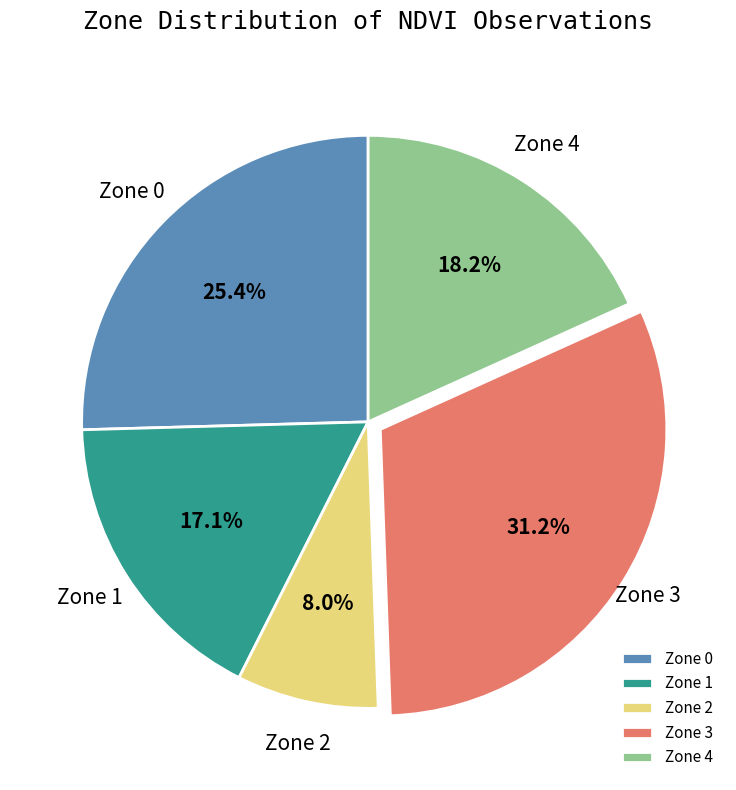

Is there any slice that represents more than half of the pie?

No